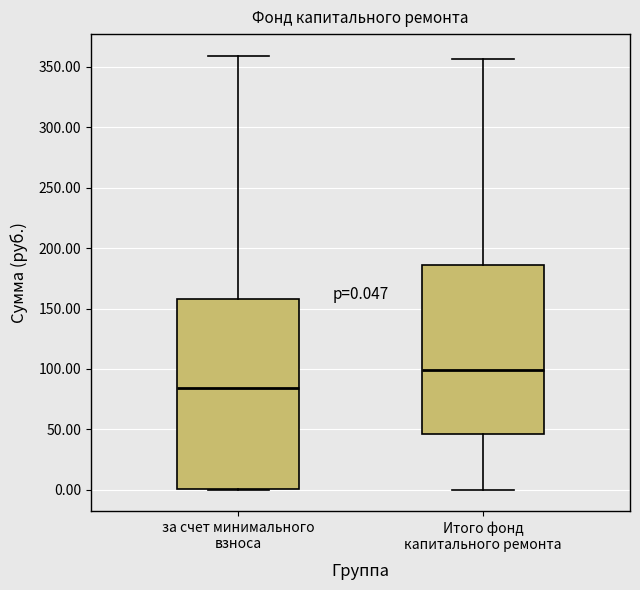

Comparing the boxes themselves (not the whiskers), which one is the tallest?

за счет минимального взноса